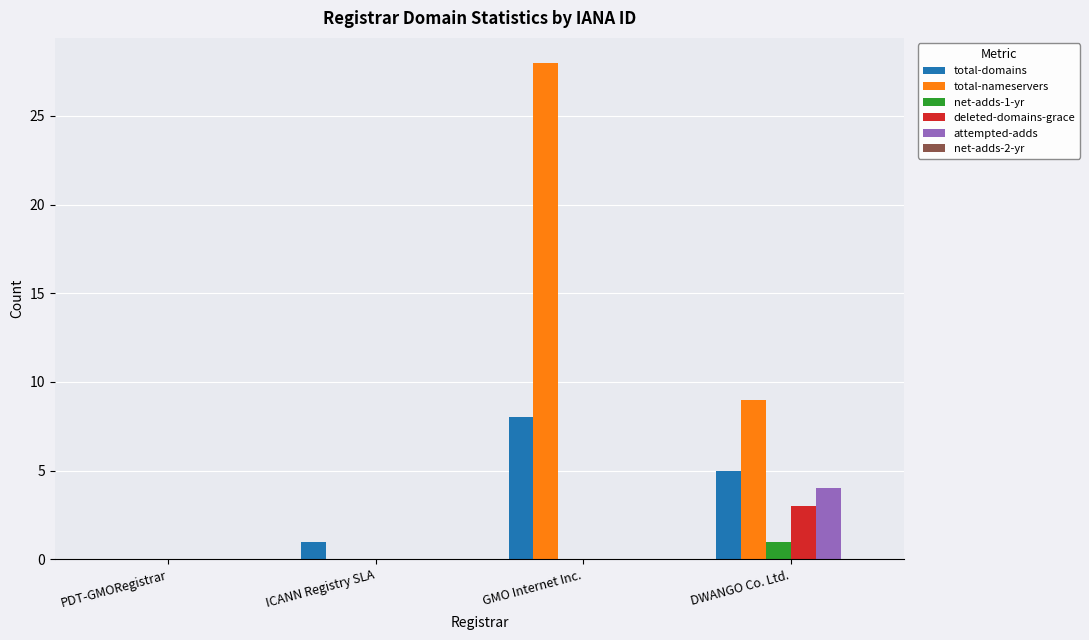

What is the sum of all deleted-domains-grace values?

3